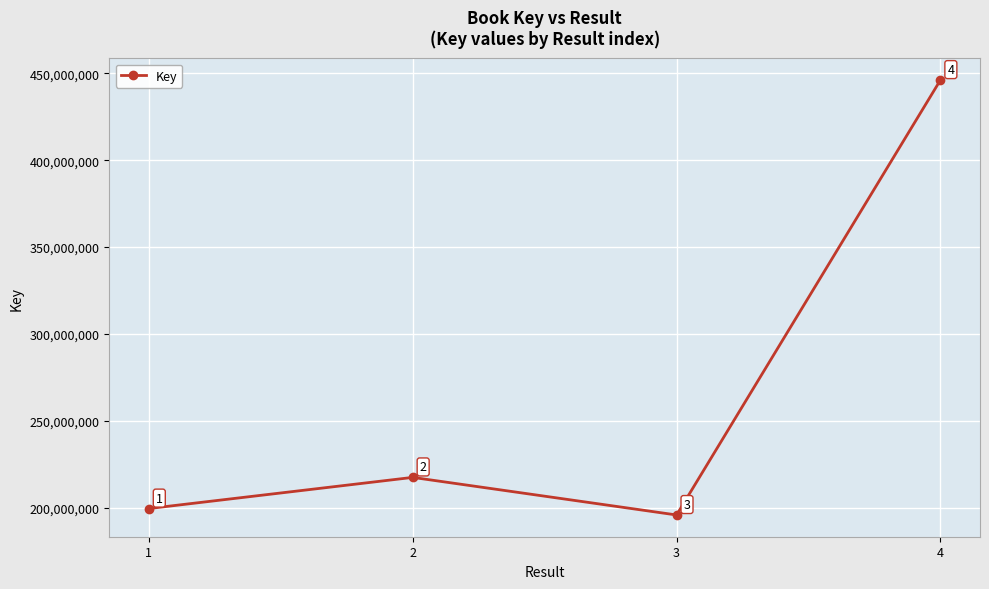

Reading right to left, extract all data points from this chart.

4=446131958	3=195756989	2=217395793	1=199453984